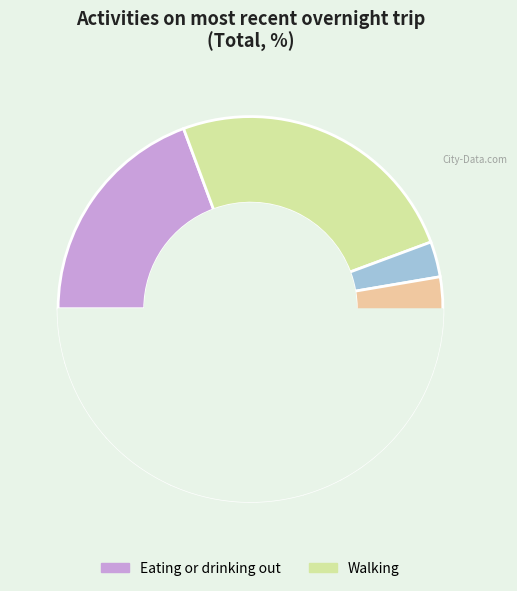

The Walking slice represents 25% of the pie. True or false?

True